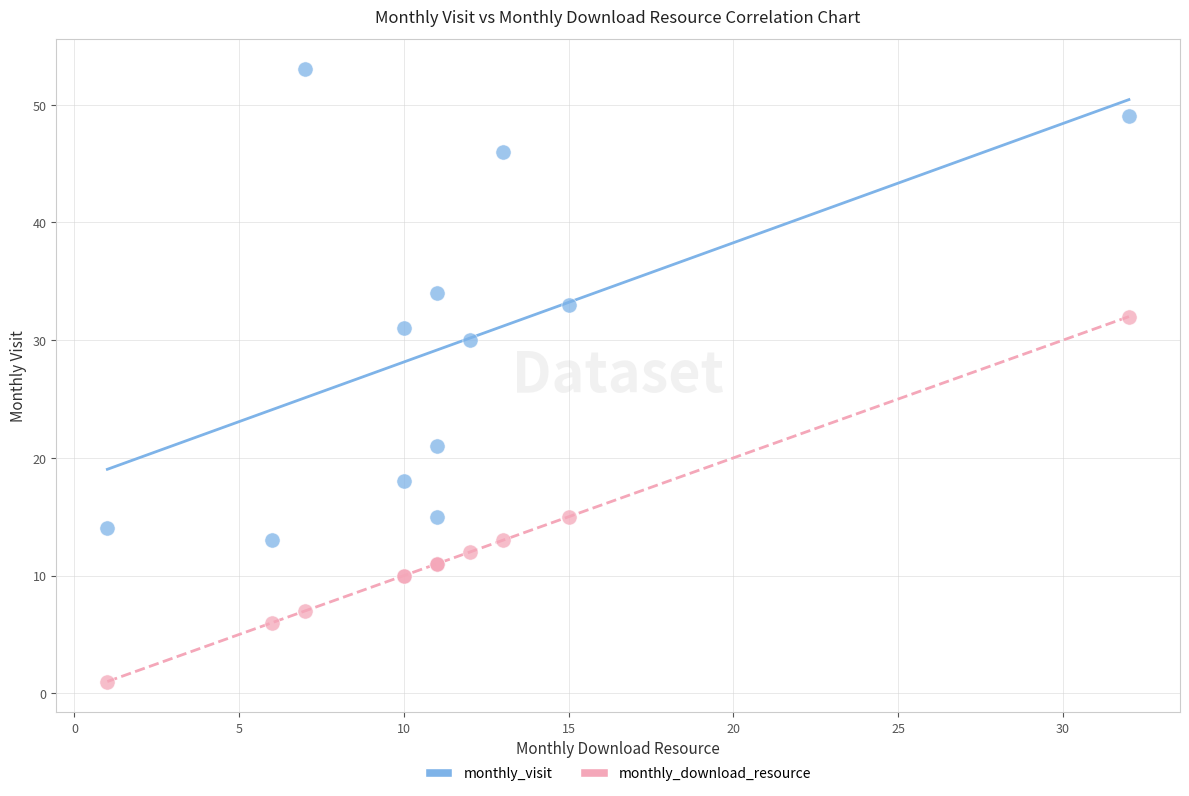

Across all series, what Y value is closest to 27?

30